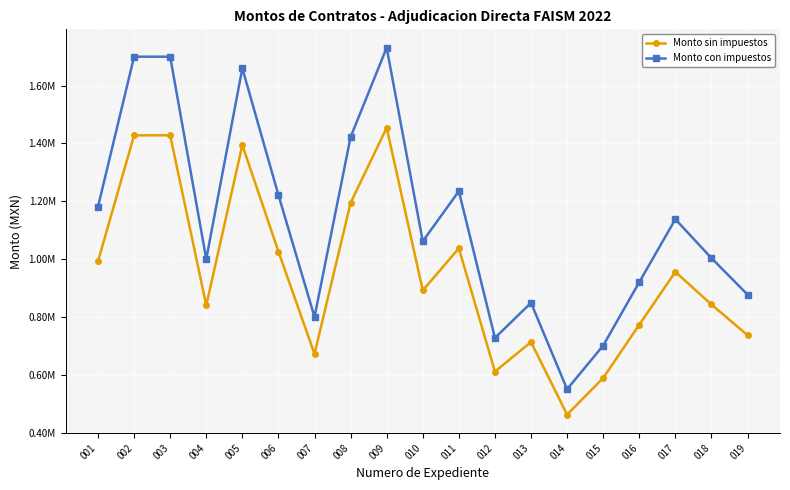

What are all the series names shown in the legend?

Monto sin impuestos, Monto con impuestos